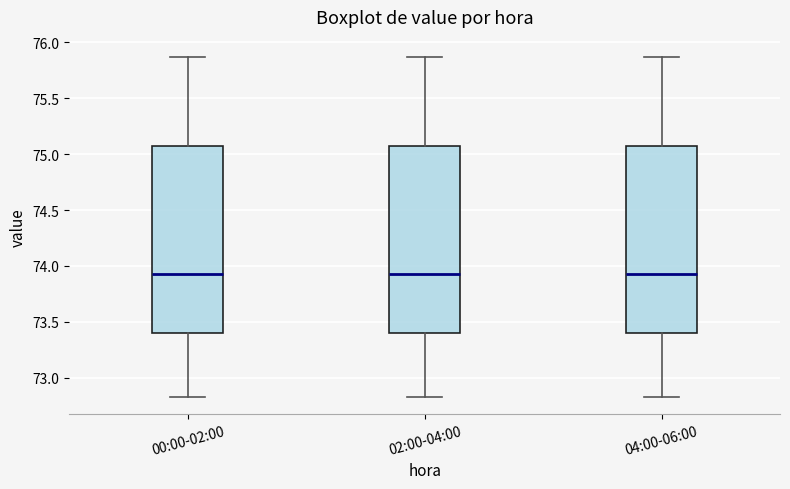

Reading left to right, transcribe this box plot: for each box, give where its median line is, the range the box spans, and where its two whiskers end, as read against the y-axis. The values are not printed on the chart, so give them approximately, as read against the axis.

00:00-02:00: median 73.95, box 73.40 to 75.05, whiskers 72.85 to 75.85
02:00-04:00: median 73.95, box 73.40 to 75.05, whiskers 72.85 to 75.85
04:00-06:00: median 73.95, box 73.40 to 75.05, whiskers 72.85 to 75.85